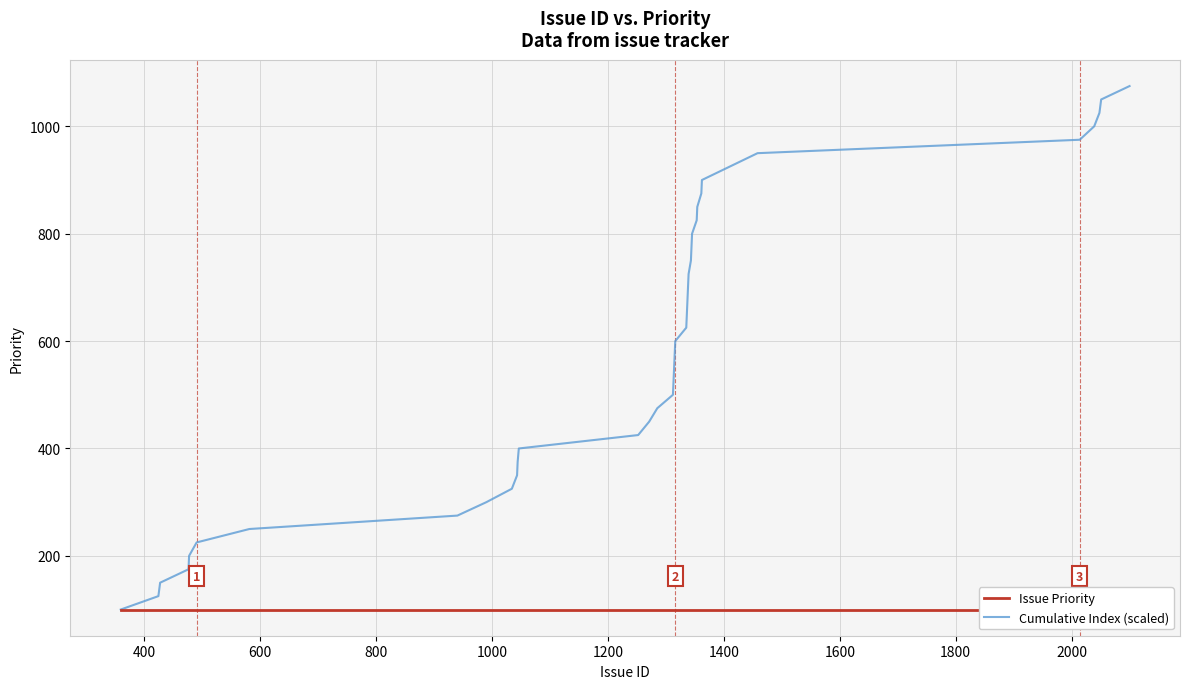

Rank the series by their maximum value, from highest to lowest.

Cumulative Index (scaled), Issue Priority